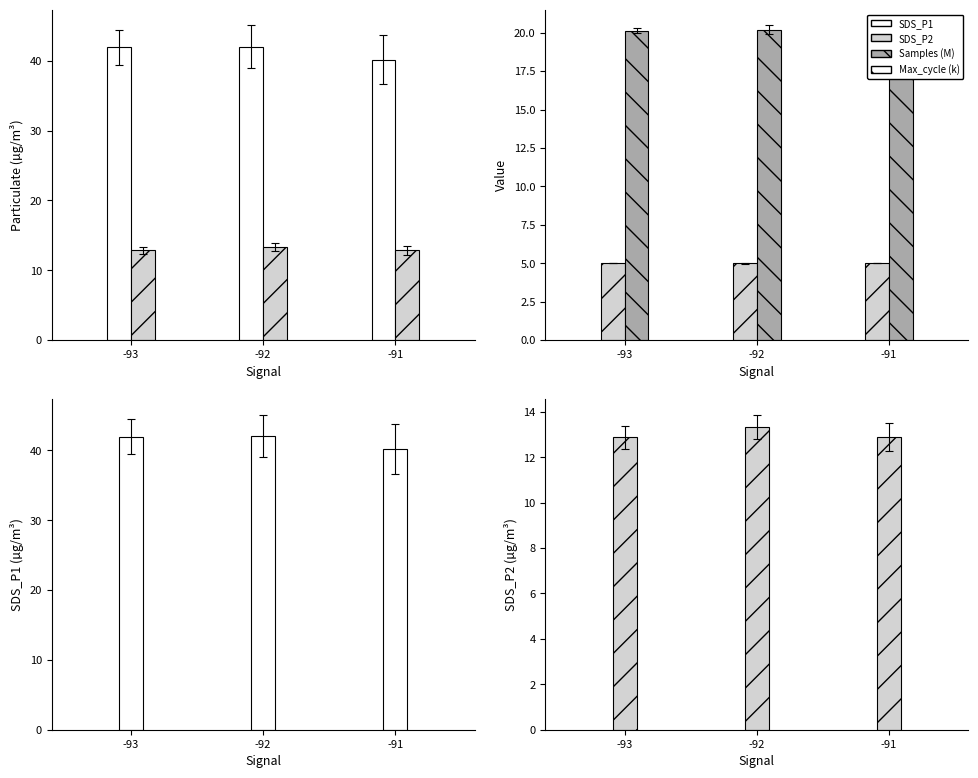

Which series has the largest total across all categories?

SDS_P1